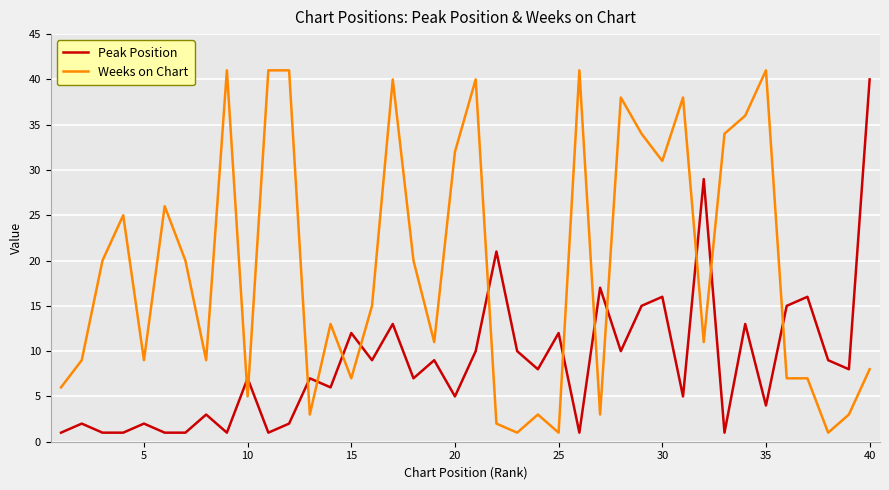

What is the difference between the maximum and minimum values in the Peak Position series?

39